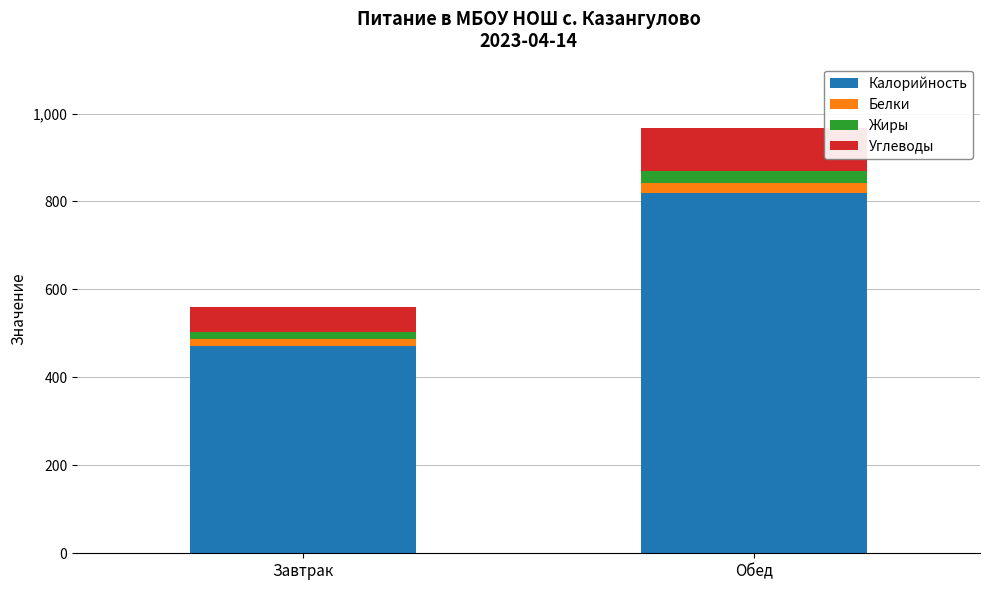

Reading left to right, what are the values for Калорийность?

472.0	820.0